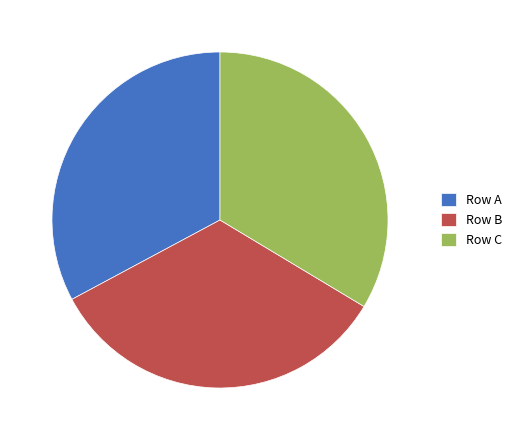

What is the smallest slice in the pie chart?

Row A